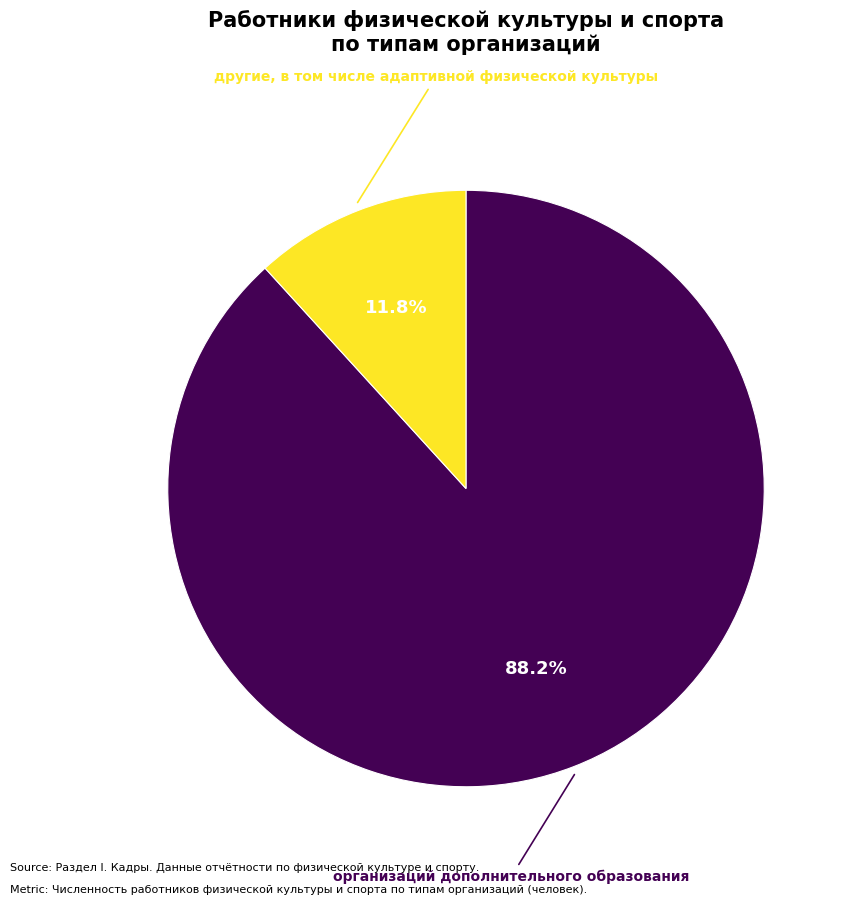

Count the number of slices in the pie.

2